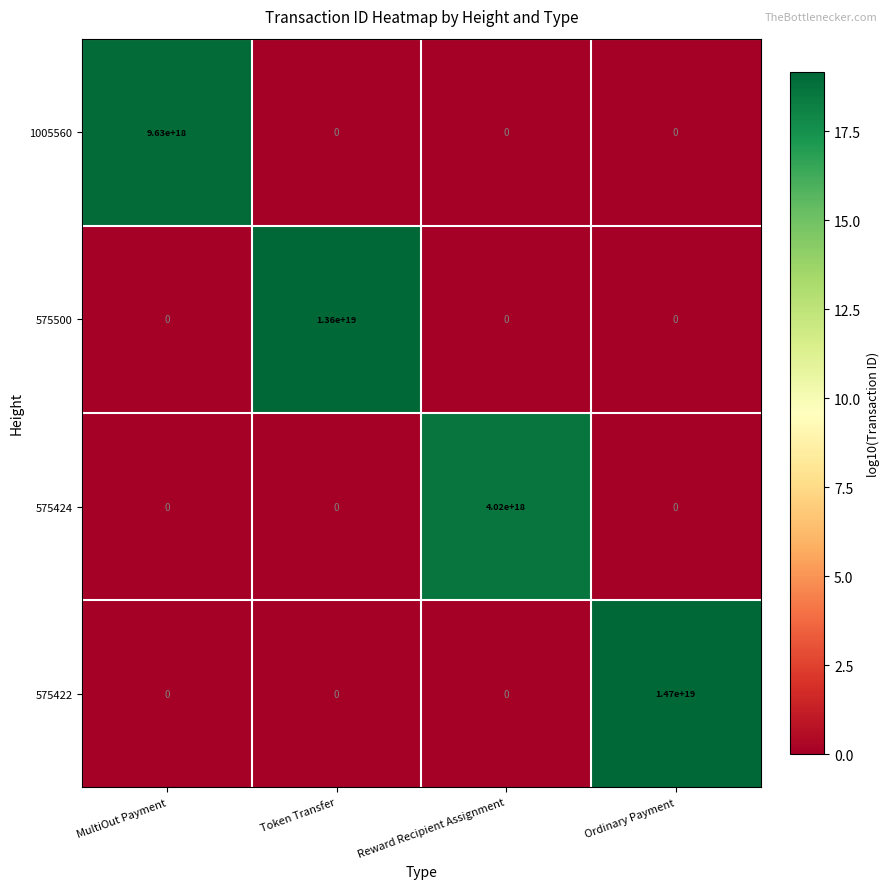

At which label does 575422 reach its peak?

Ordinary Payment